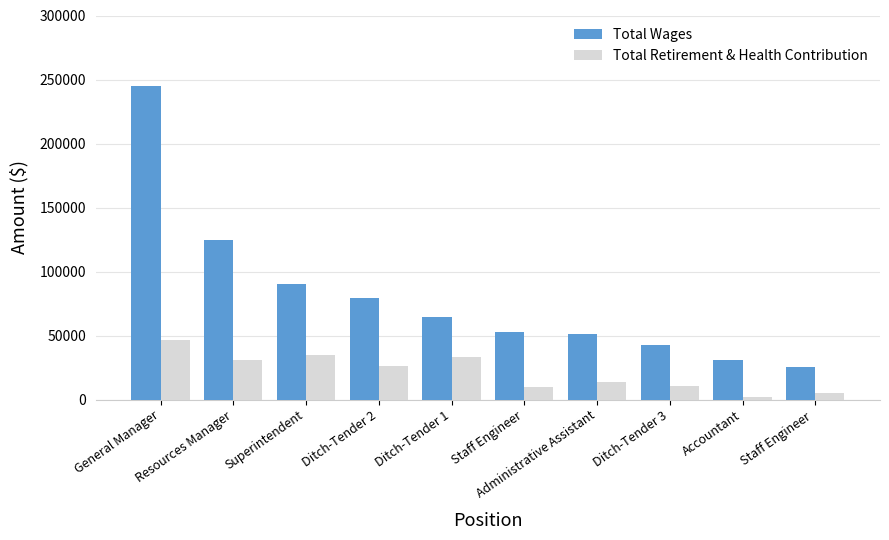

Which series has the largest total across all categories?

Total Wages